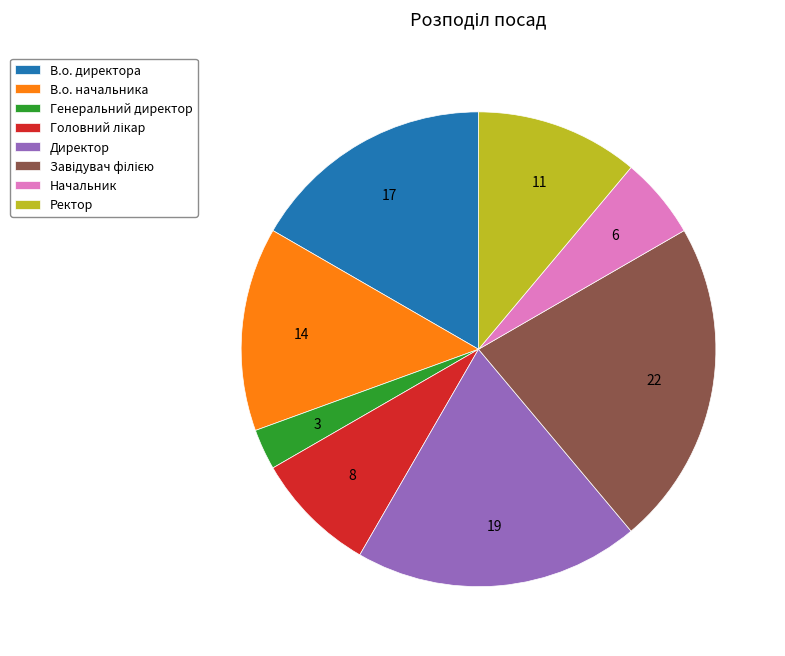

Is it true that В.о. директора is 17% of the pie?

True